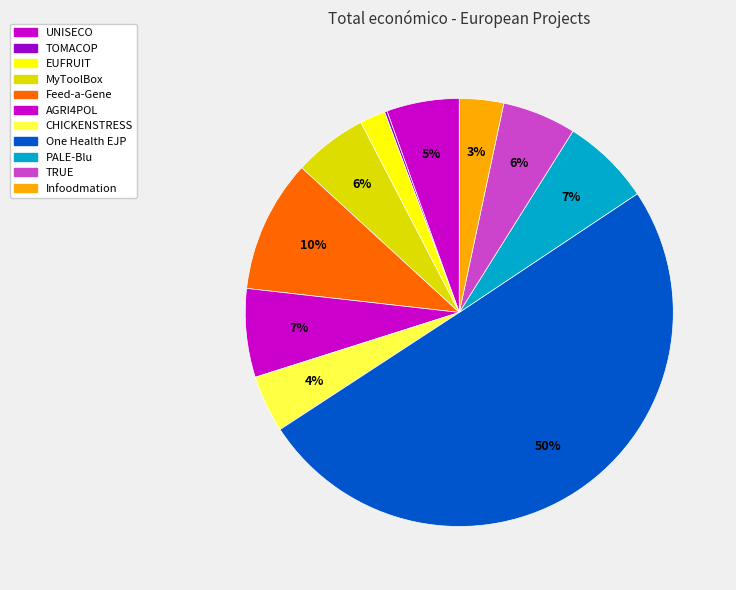

True or false: TOMACOP accounts for 0% of the total.

True